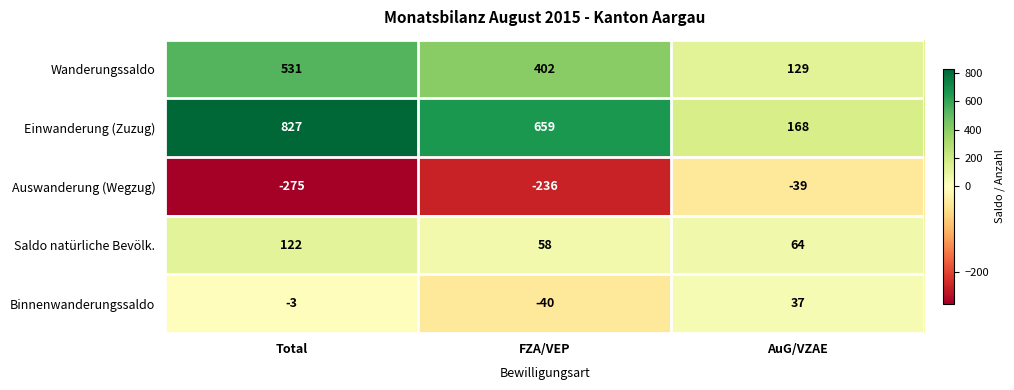

What value does the Saldo natürliche Bevölk. series have at FZA/VEP, to the nearest 10?

60